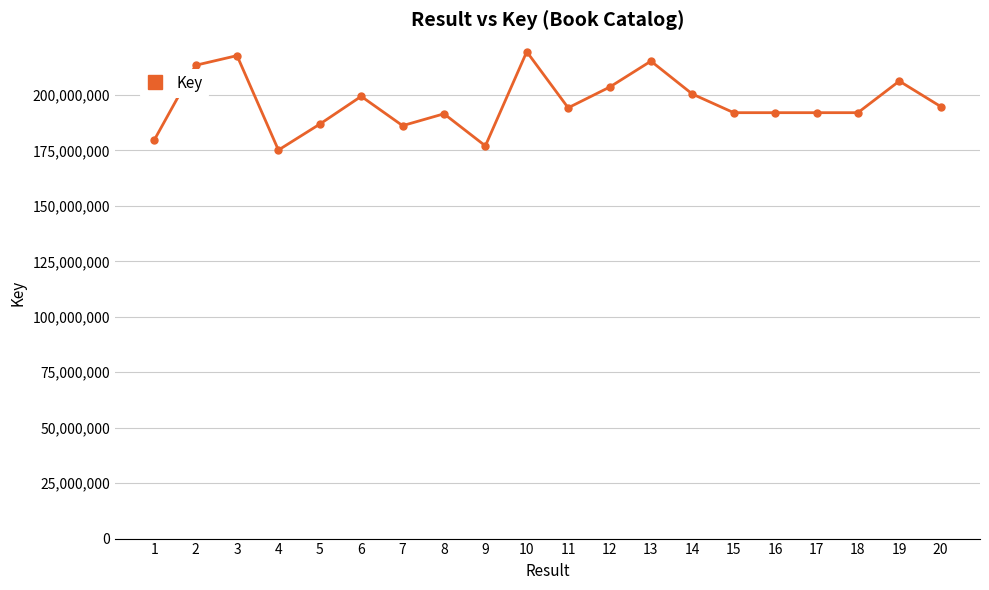

Is it true that the value at 4 is 175151790?

True